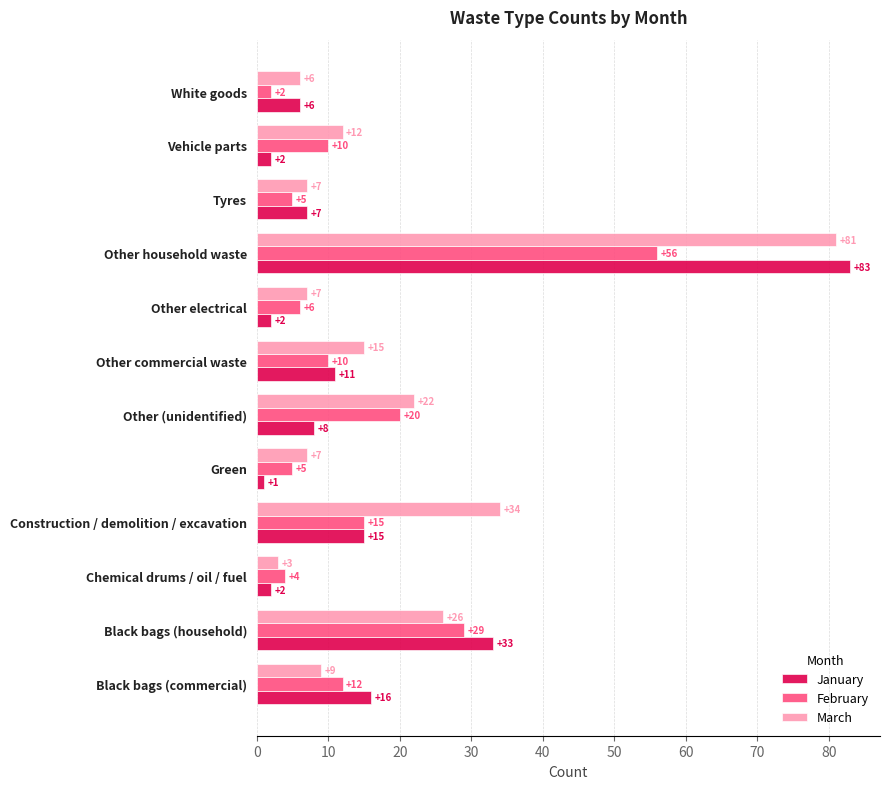

The January series shows 5 at Other (unidentified). True or false?

False